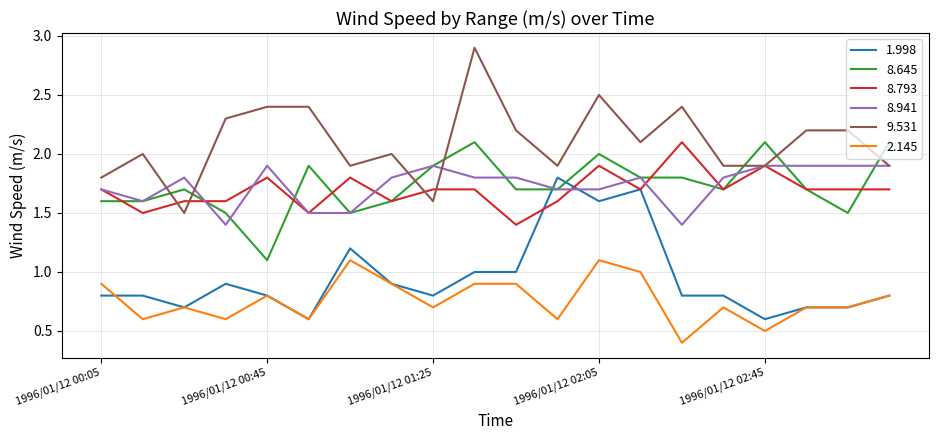

What is the difference between the maximum and second lowest values in the 8.793 series?

0.6